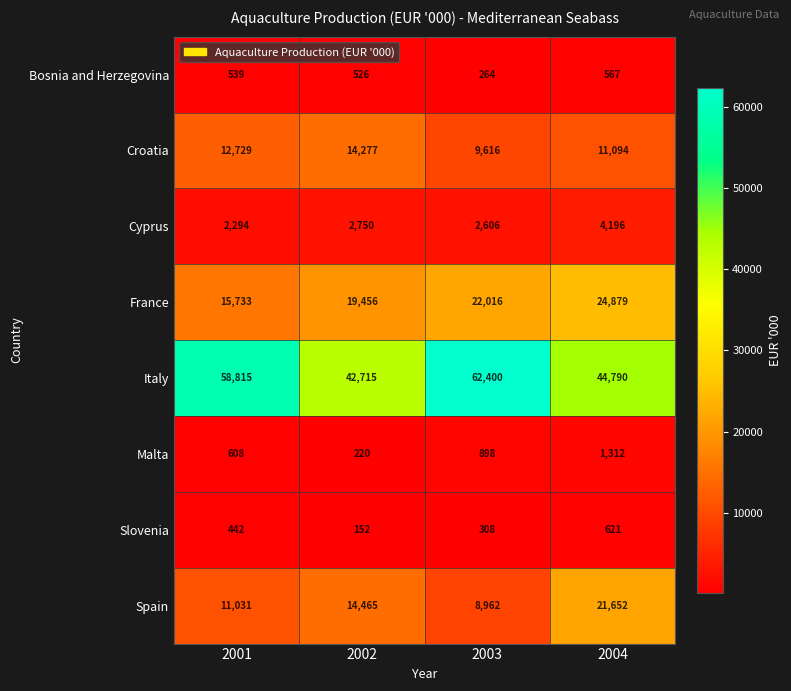

What is the difference between the Malta values at 2004 and 2001?

704